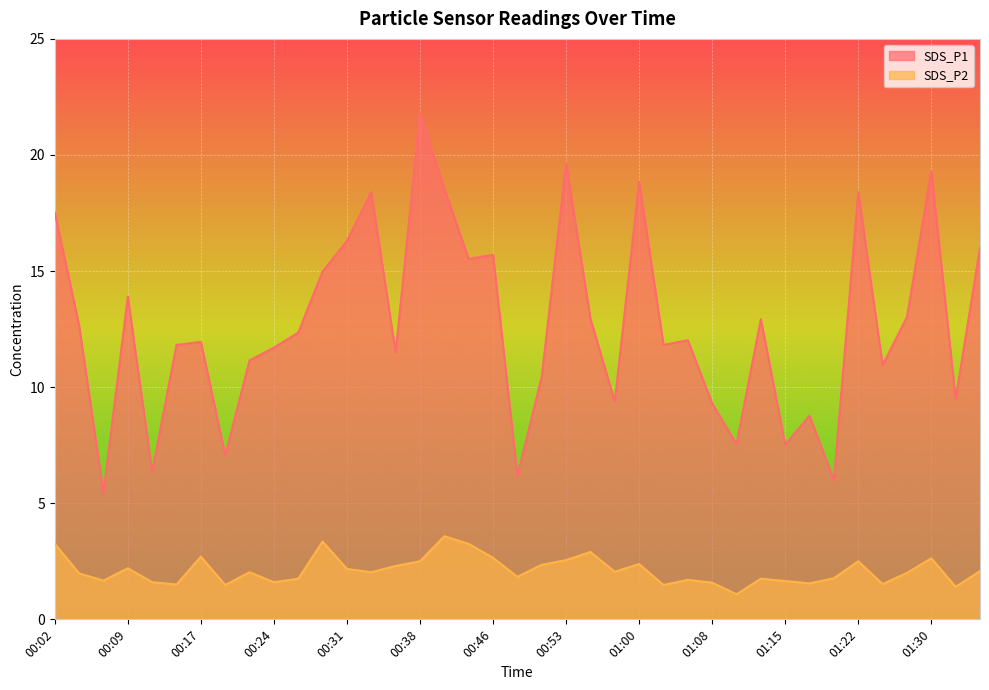

At which category is the sum across all series the highest?

00:38